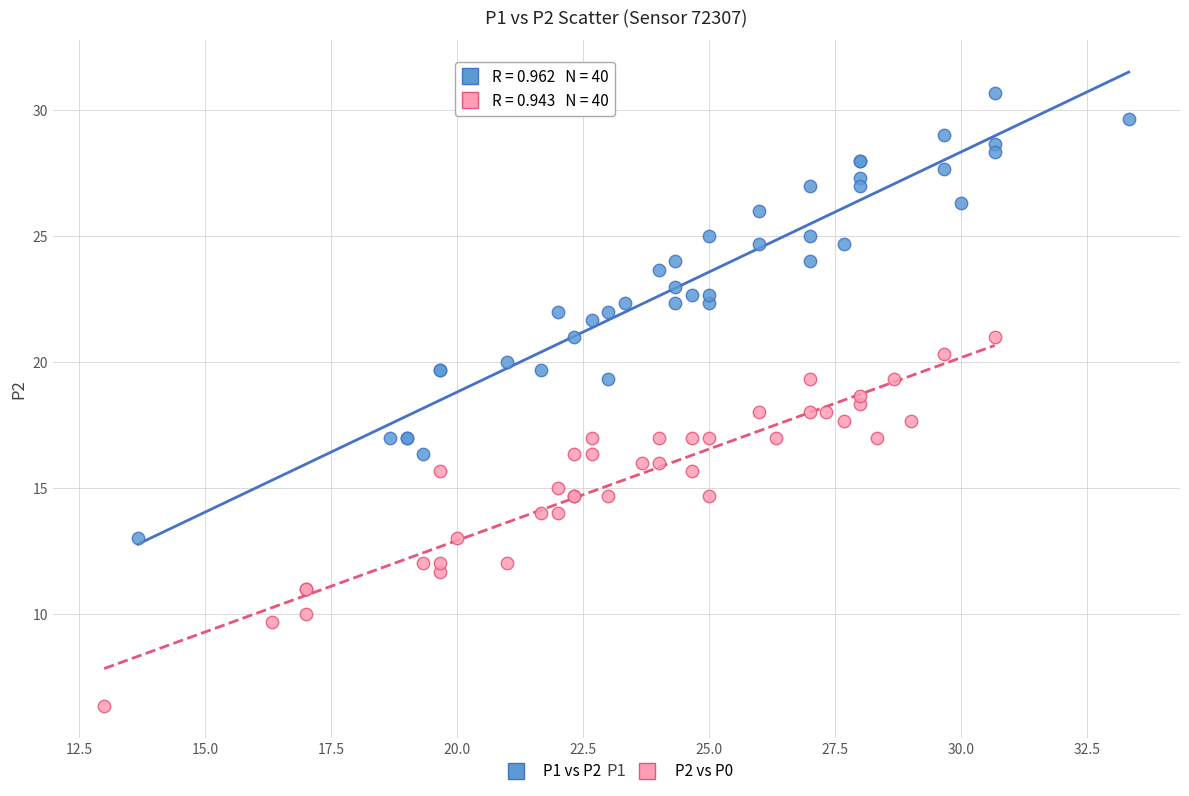

What are all the series names shown in the legend?

P1 vs P2, P2 vs P0